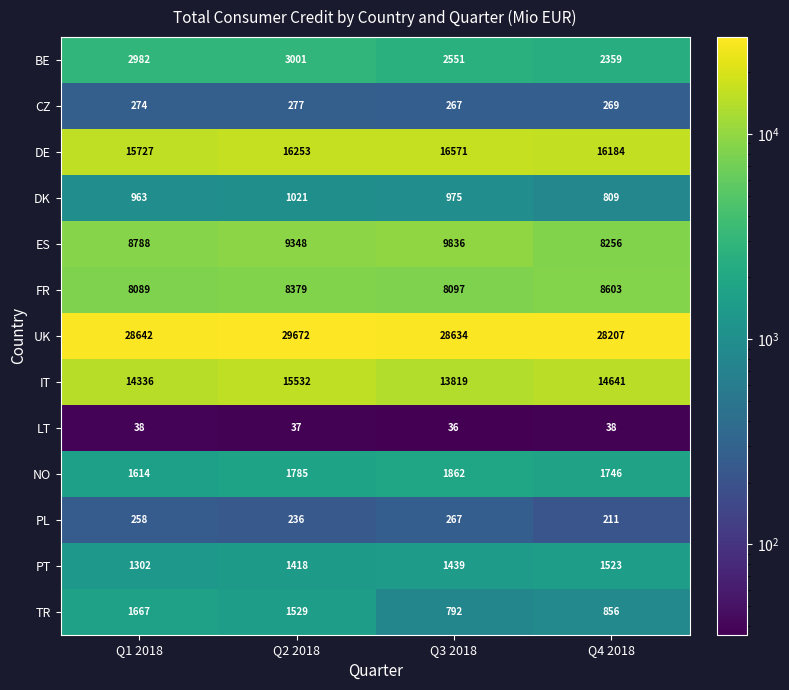

What is the total value across all series at Q1 2018?

84680